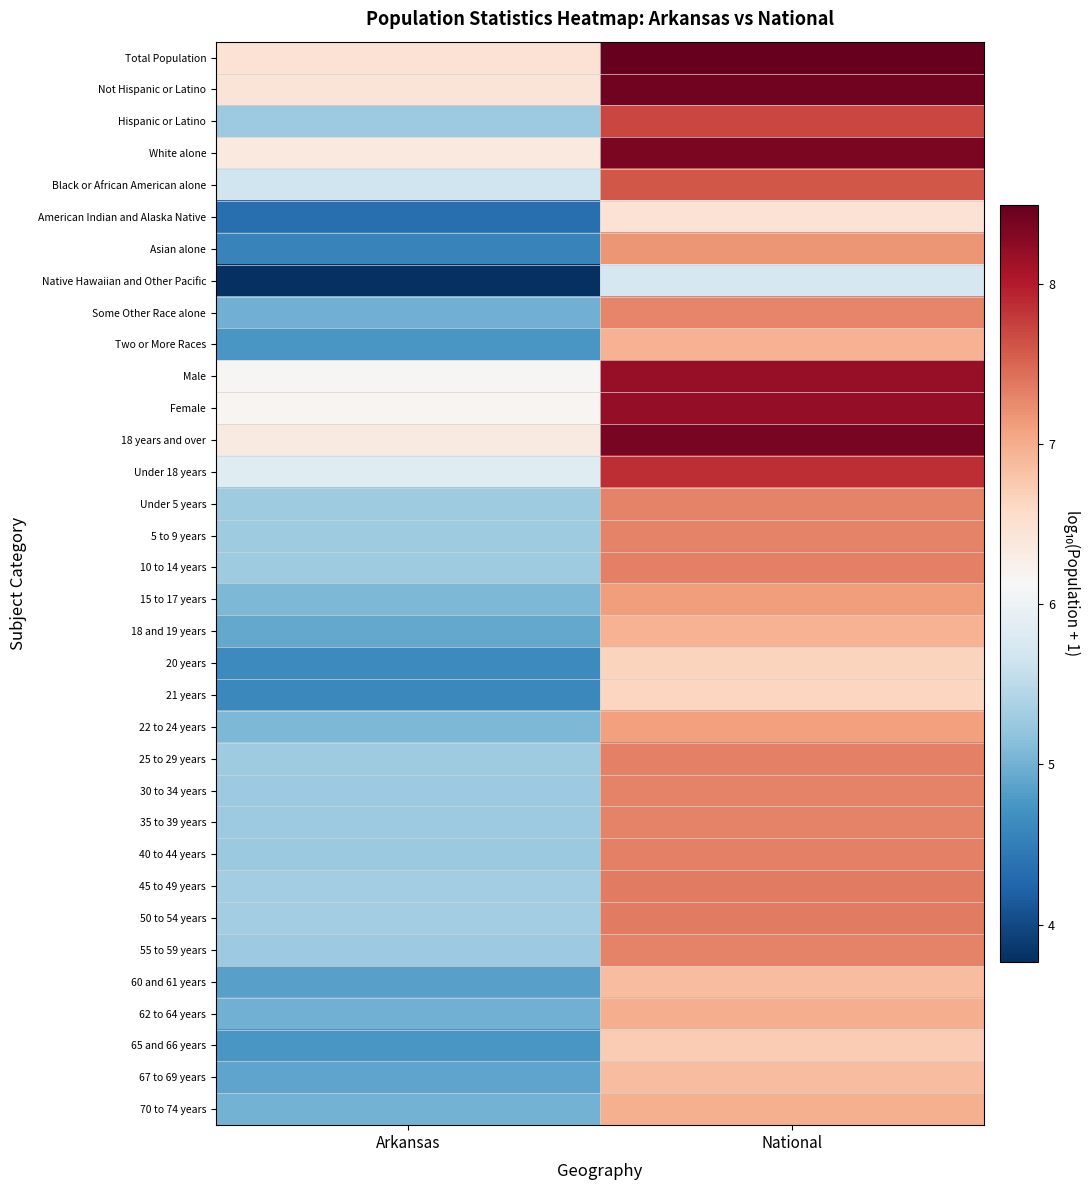

What is the difference between the highest and lowest values at National?

2.8